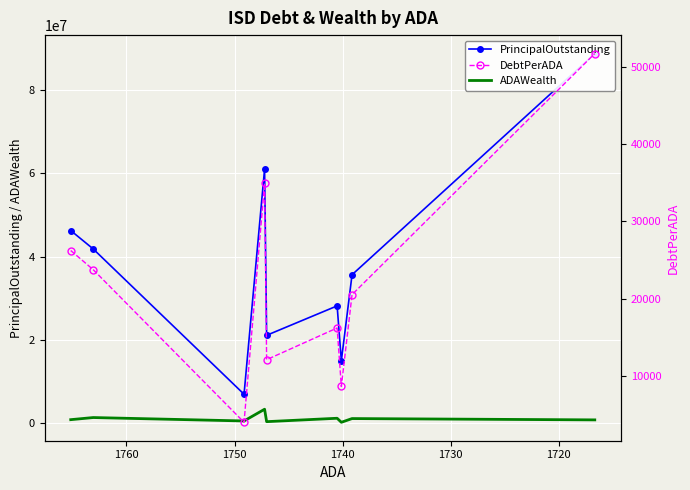

How many categories are shown in the chart?

9